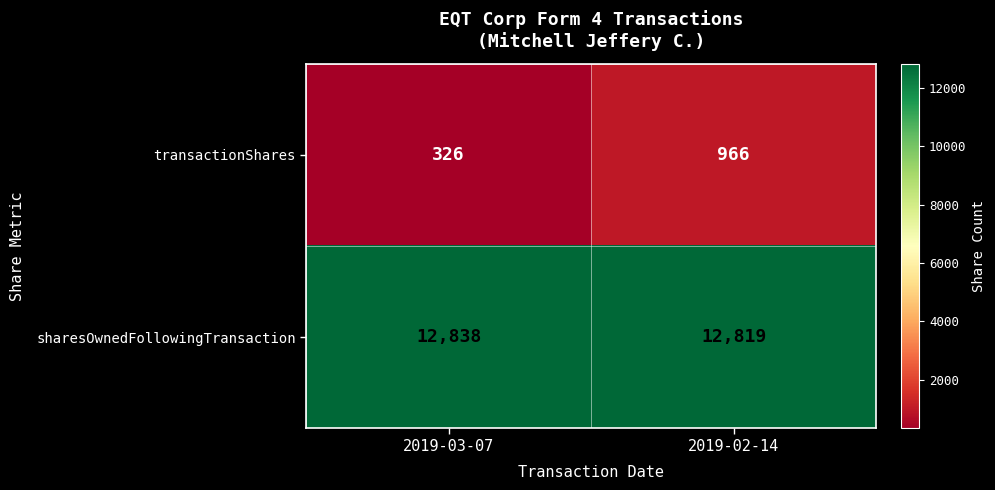

Is it true that sharesOwnedFollowingTransaction equals 21558 at 2019-02-14?

False